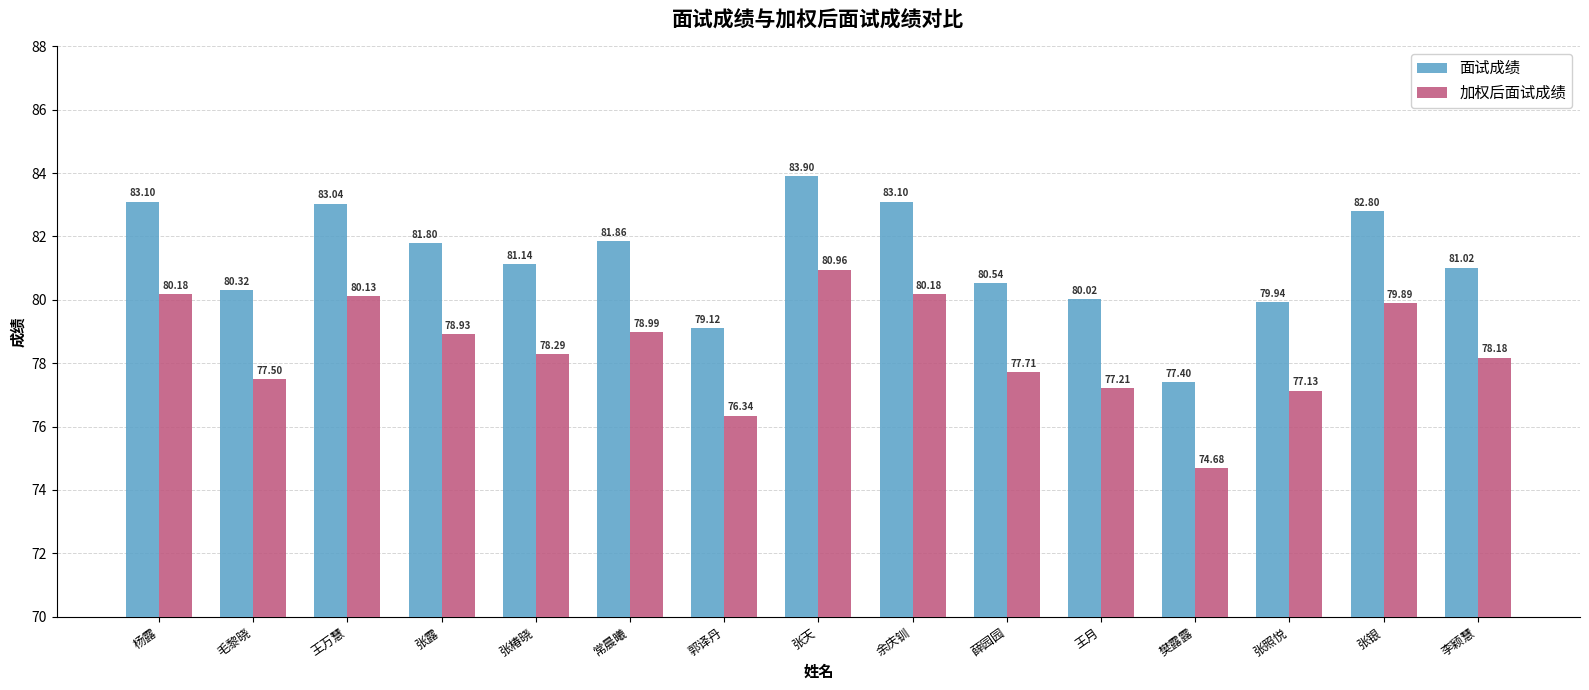

What is the average value of the 加权后面试成绩 series?

78.4